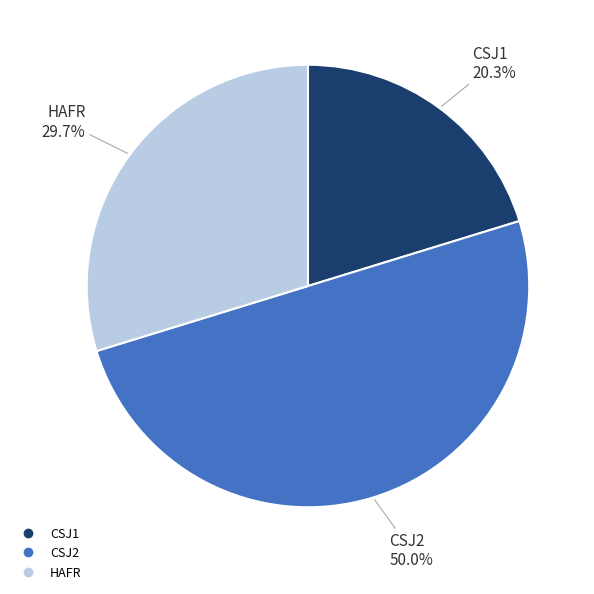

Rank the categories by value from lowest to highest.

CSJ1, HAFR, CSJ2